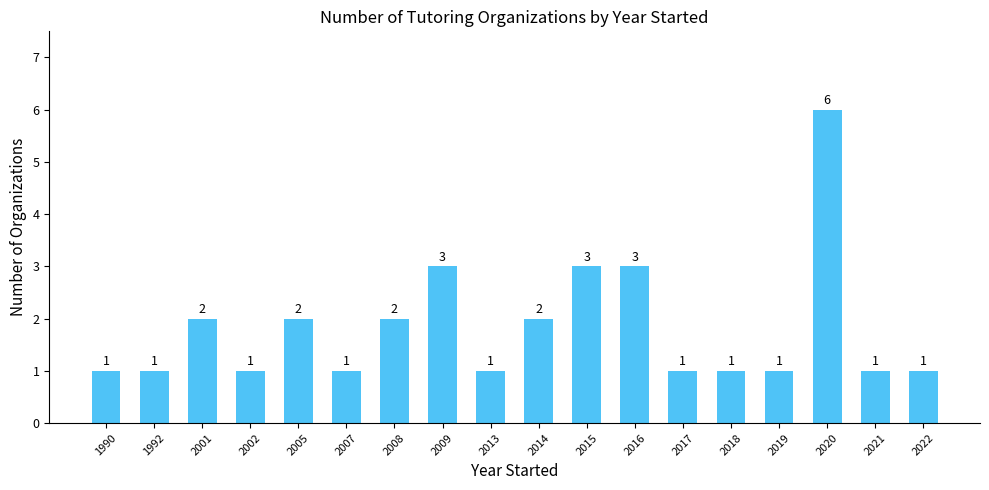

Are the bars horizontal?

No